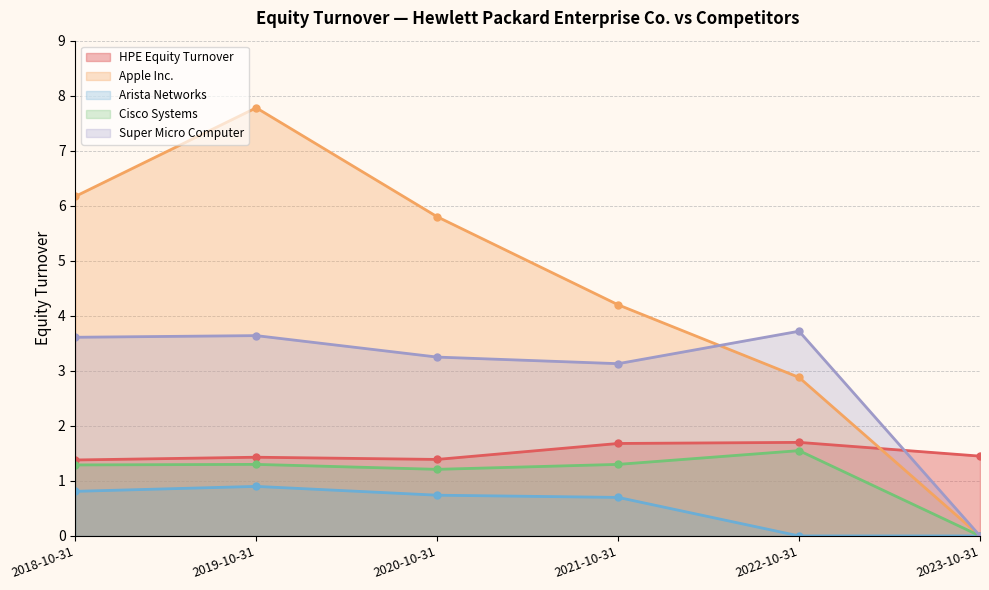

What are all the series names shown in the legend?

HPE Equity Turnover, Apple Inc., Arista Networks, Cisco Systems, Super Micro Computer